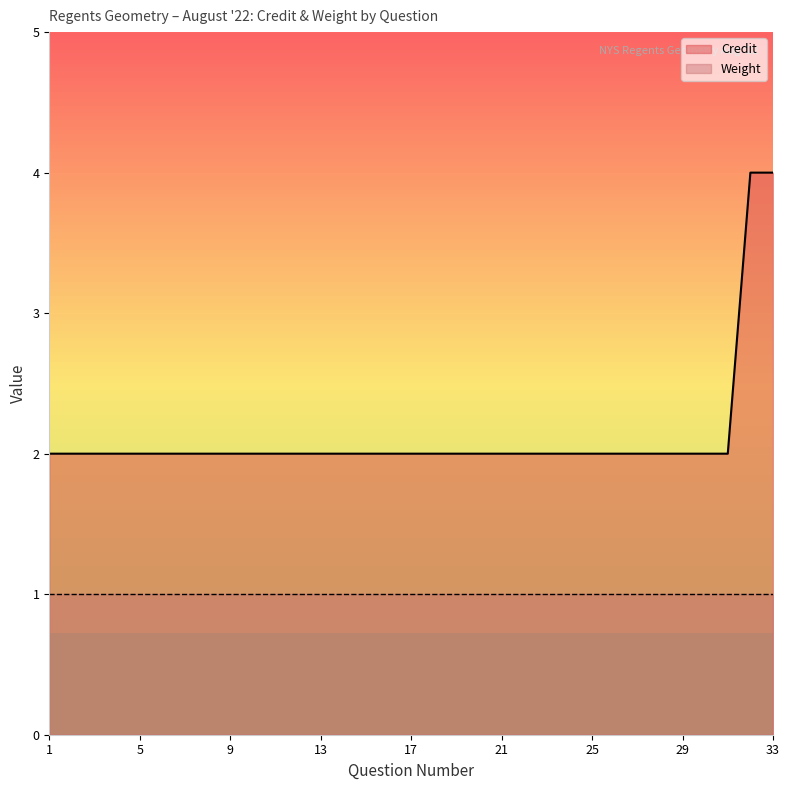

At which label is the value closest to 3?

1